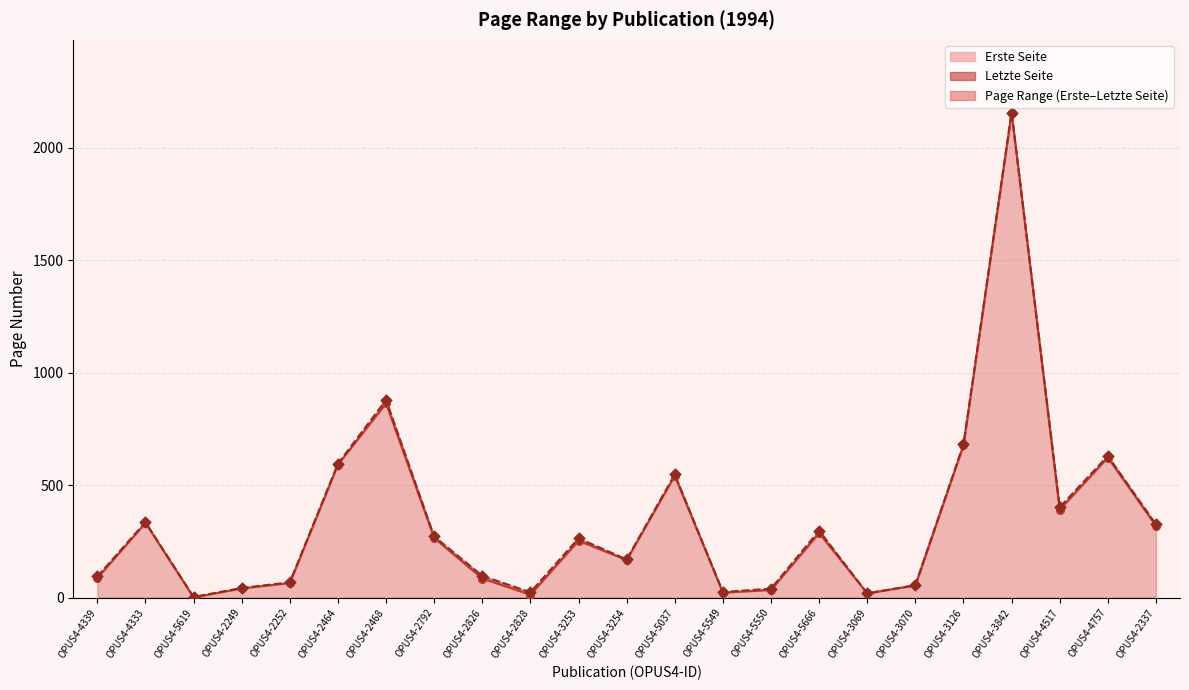

Which series contains the highest Y value?

Letzte Seite